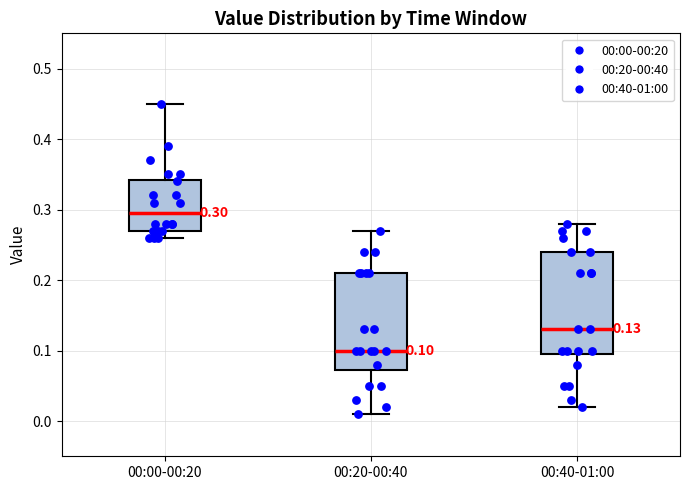

Which box's median line is the lowest?

00:20-00:40